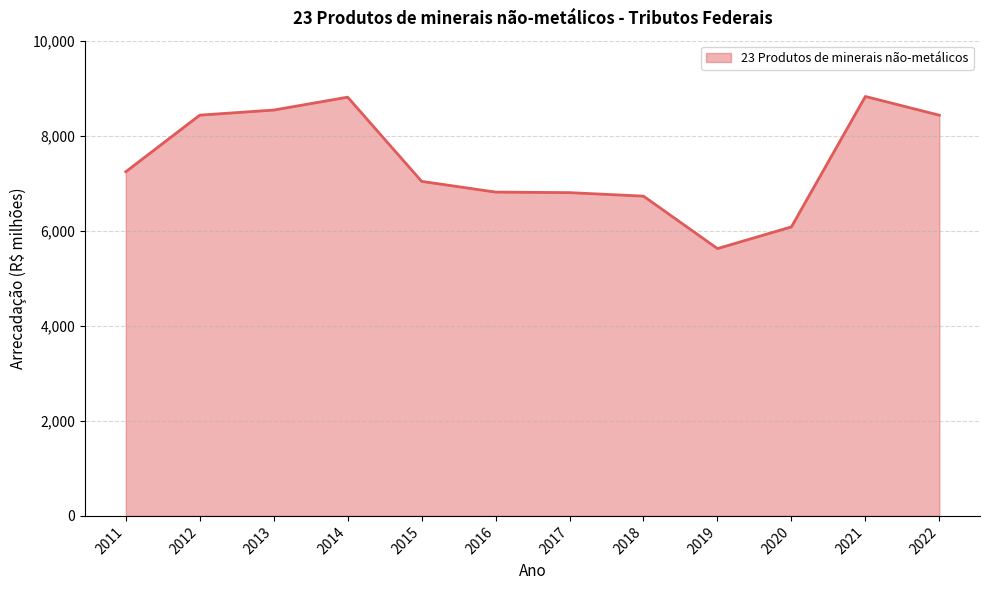

At which label is the value closest to 7225?

2011